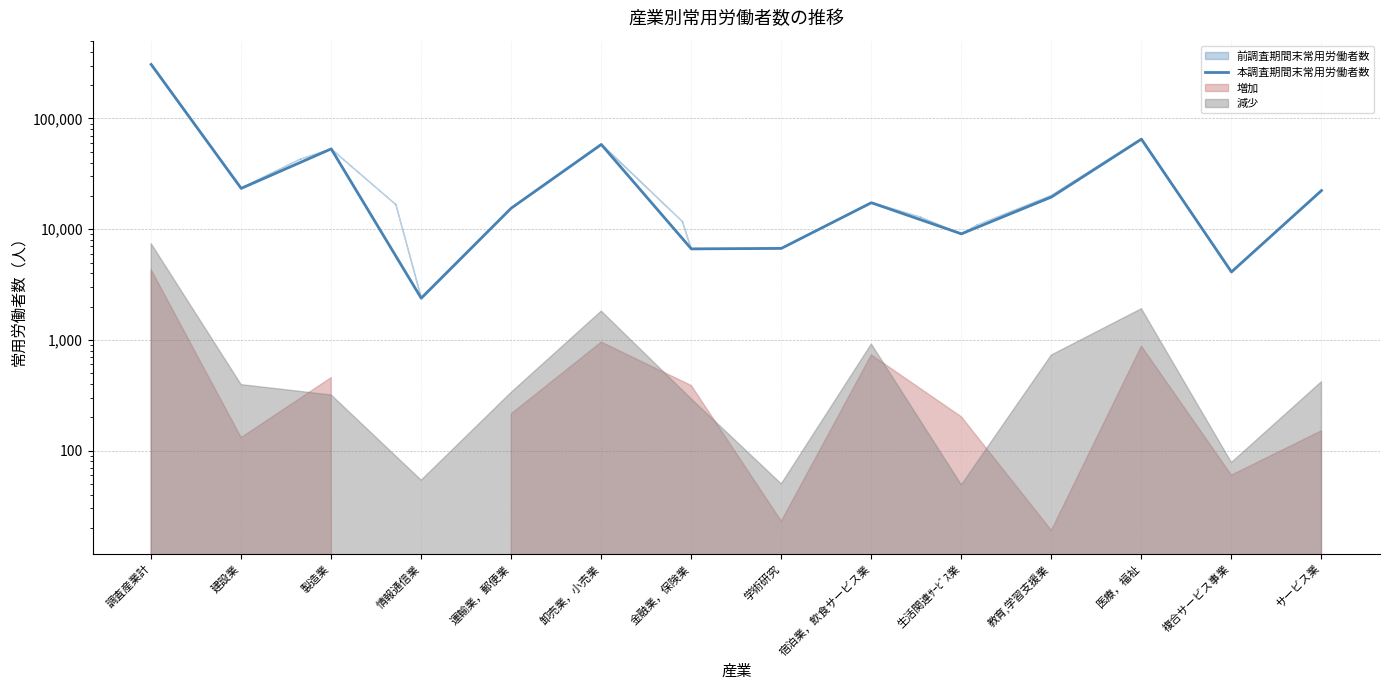

What is the minimum value shown in the chart?

2379